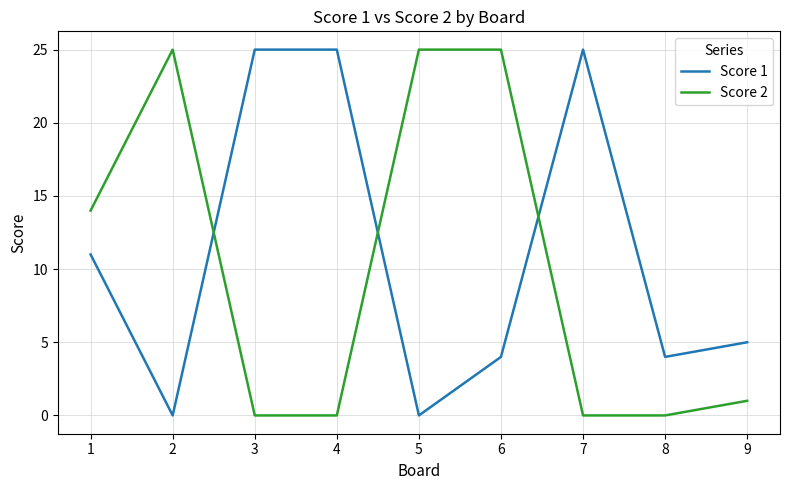

True or false: Score 2 has a value of 14 at 3.

False